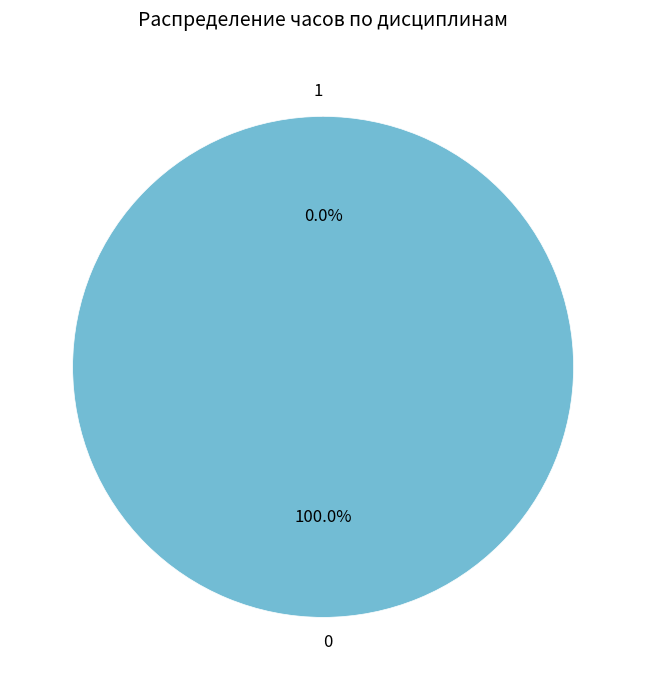

What percentage is NOT represented by Анализ данных?

91.1%